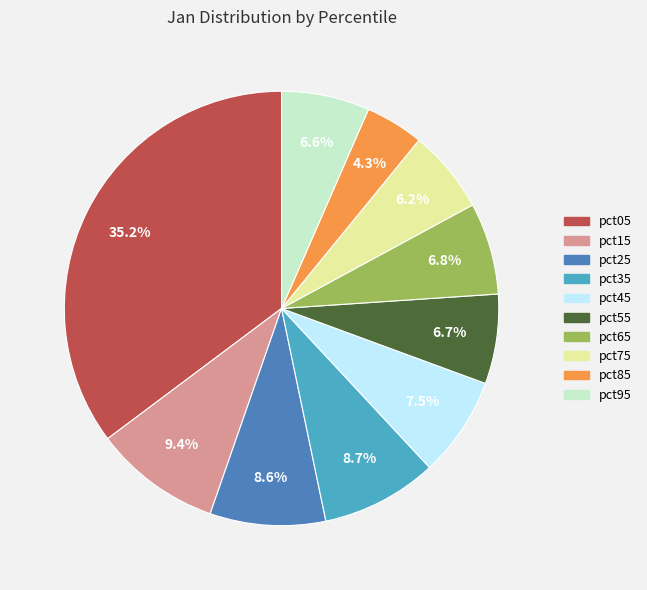

Does pct05 represent more than half of the total?

No